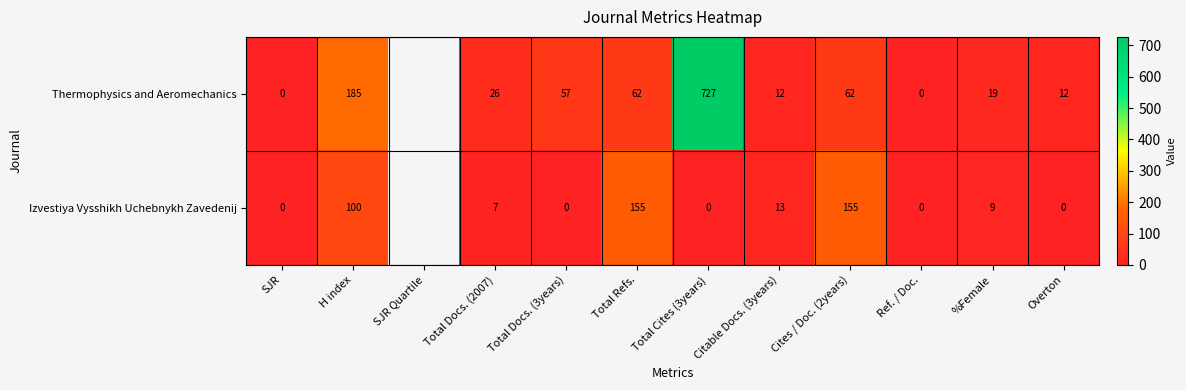

At Total Cites (3years), list the series in order from smallest to largest.

Izvestiya Vysshikh Uchebnykh Zavedenij, Thermophysics and Aeromechanics